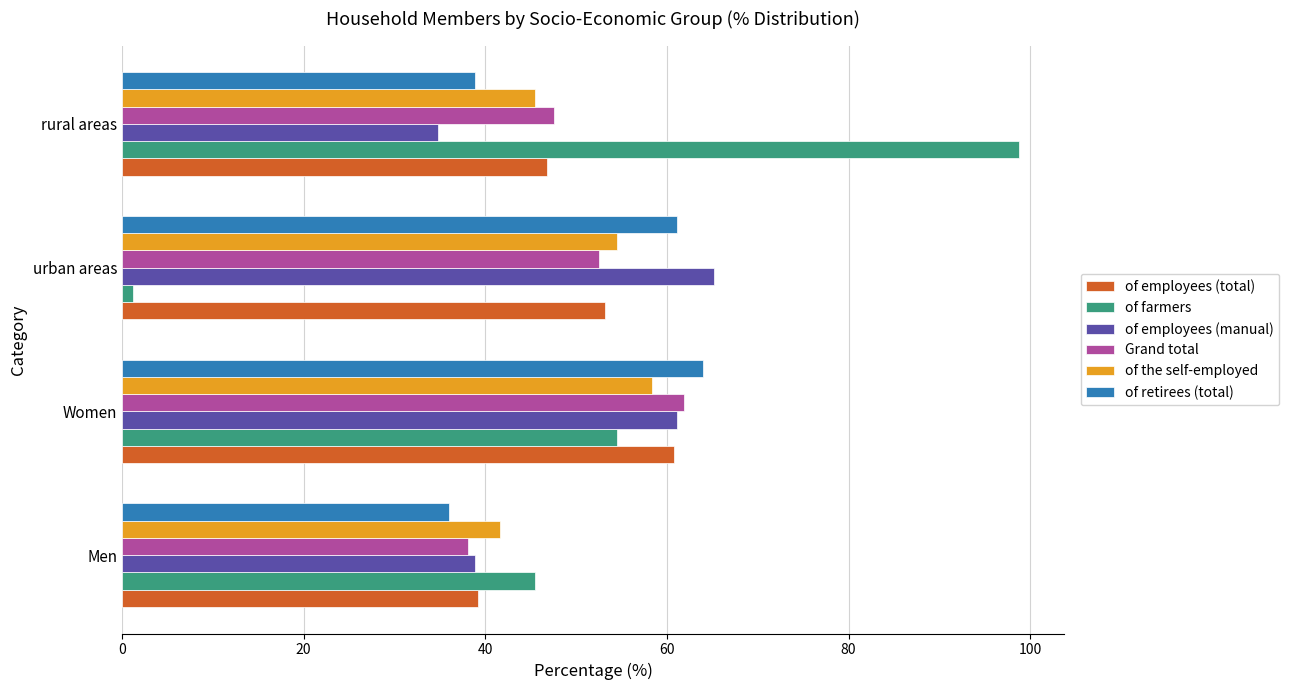

Rank the categories by of retirees (total) value from highest to lowest.

Women, urban areas, rural areas, Men